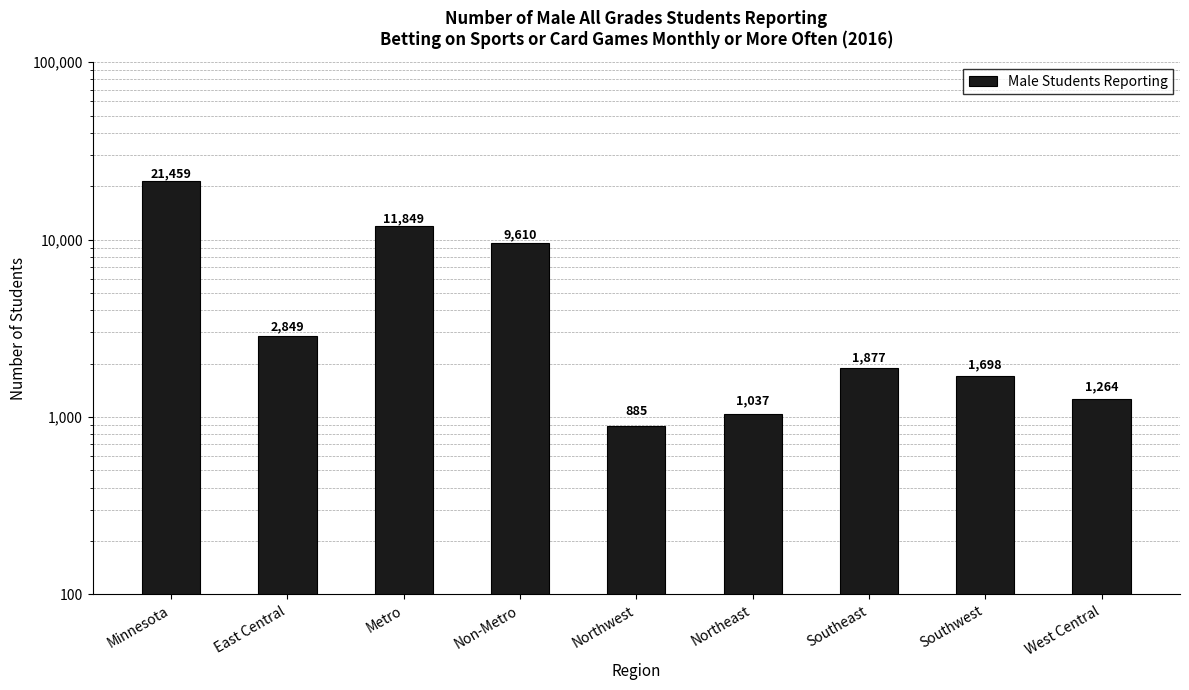

What position from the right is Minnesota?

9